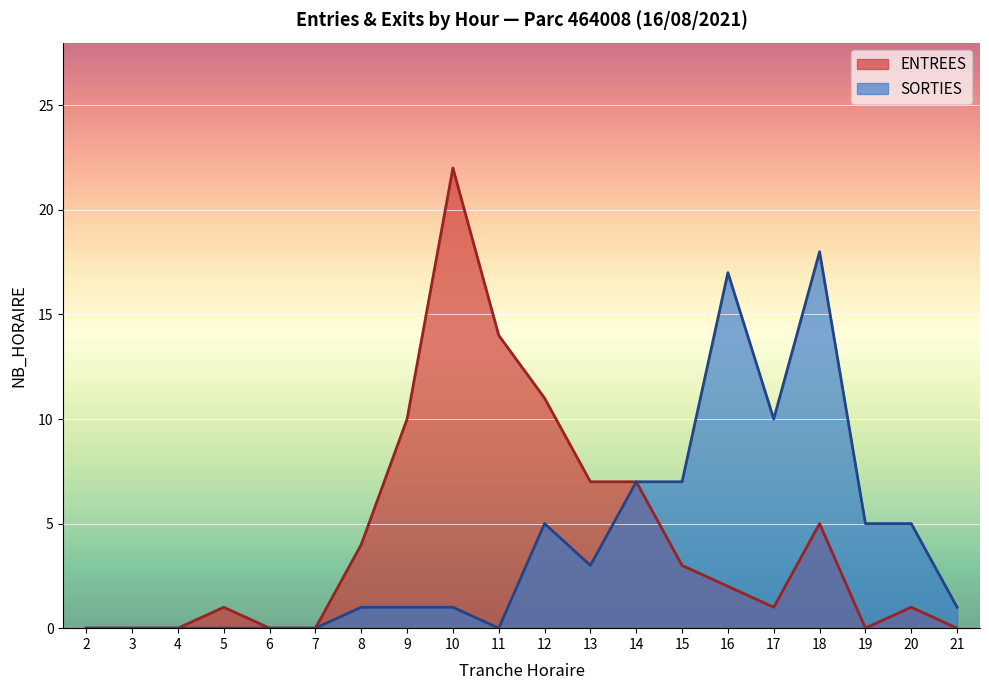

True or false: SORTIES and ENTREES intersect in this chart.

False